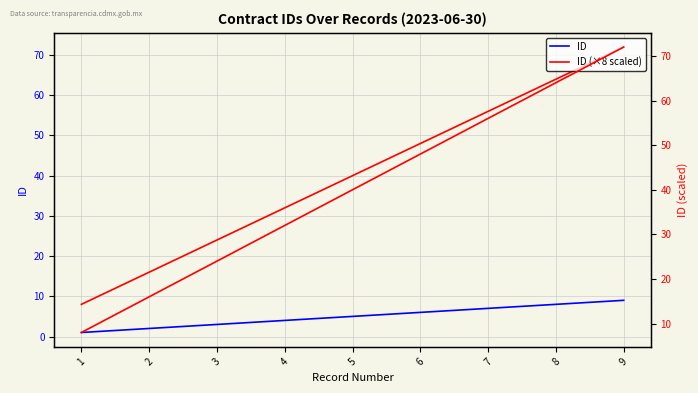

At which category is the sum across all series the highest?

9